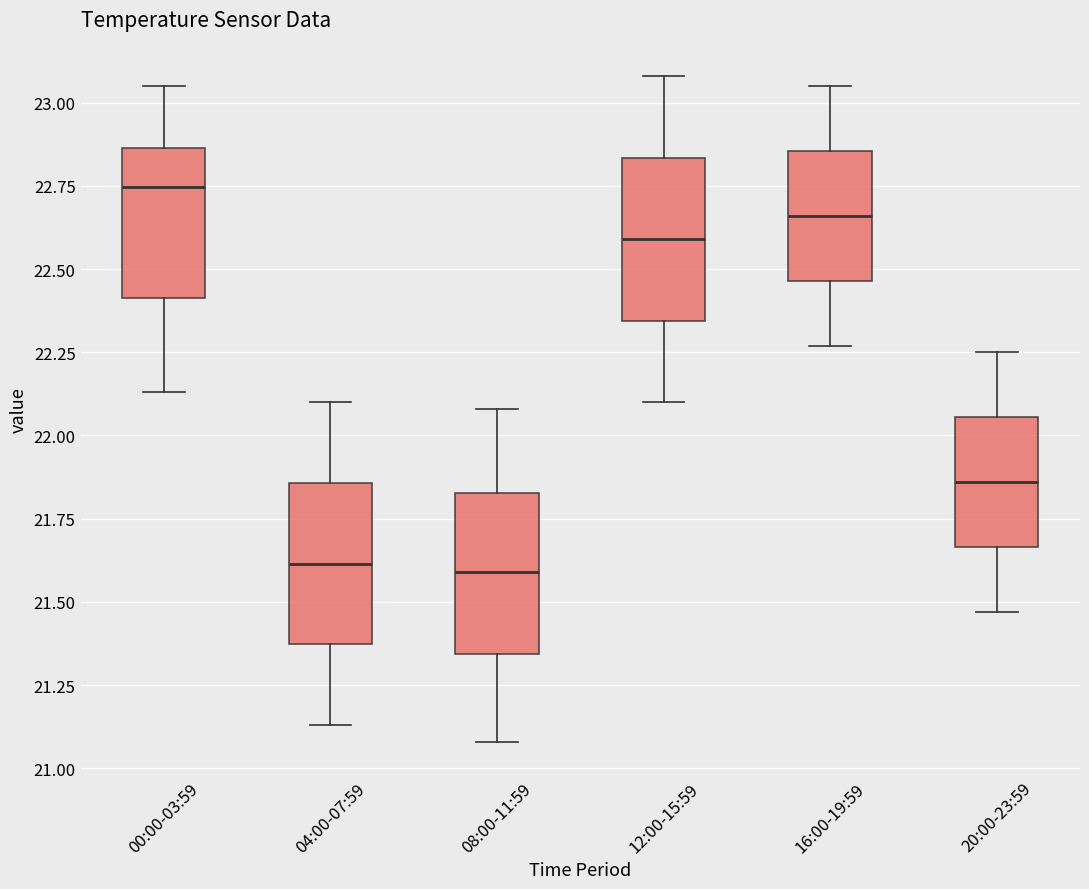

Where does the median line of the box for 04:00-07:59 sit on the y-axis? The values are not printed on the chart, so give them approximately, as read against the axis.

21.60